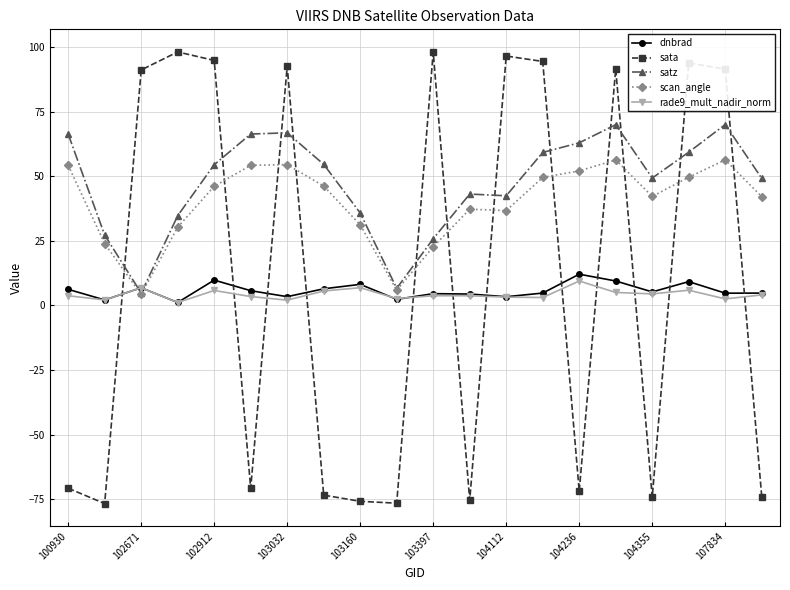

What is the minimum value shown in the chart?

-76.7